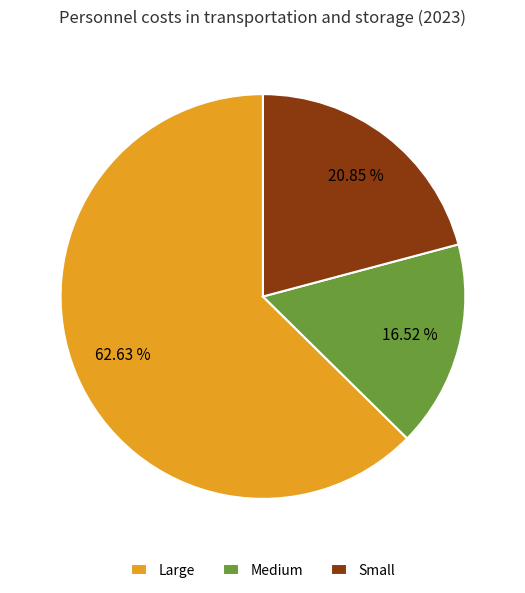

Is the sum of Small and Large greater than half?

Yes